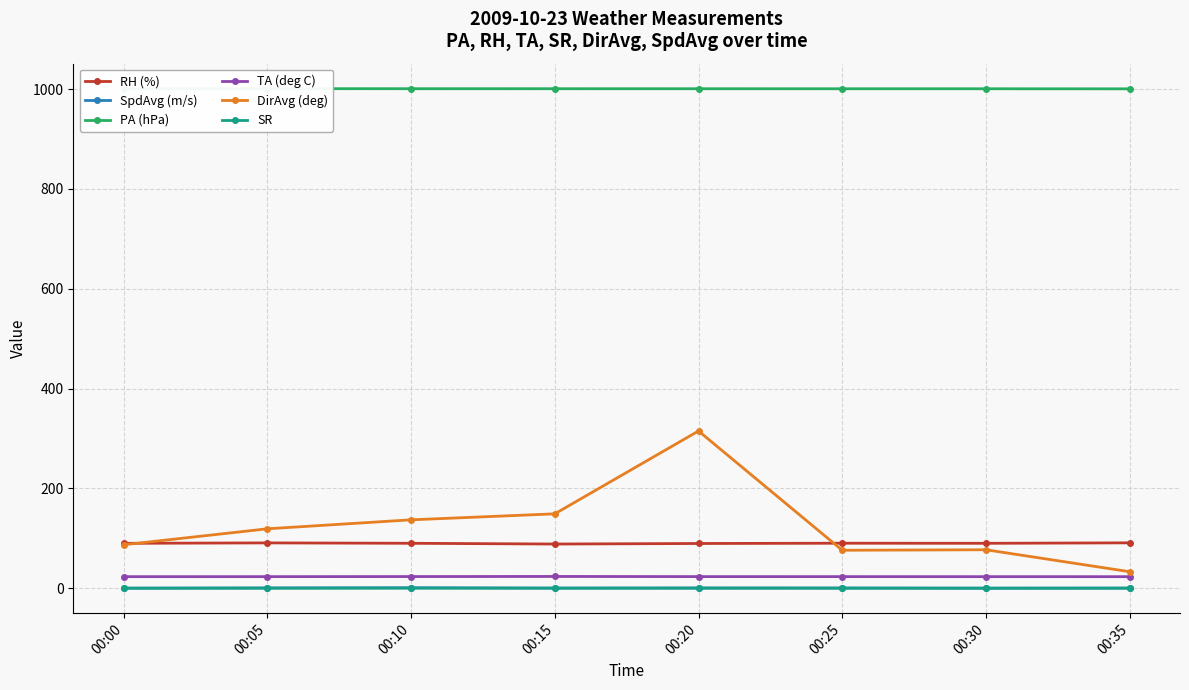

Which label corresponds to the smallest value in the chart?

00:30